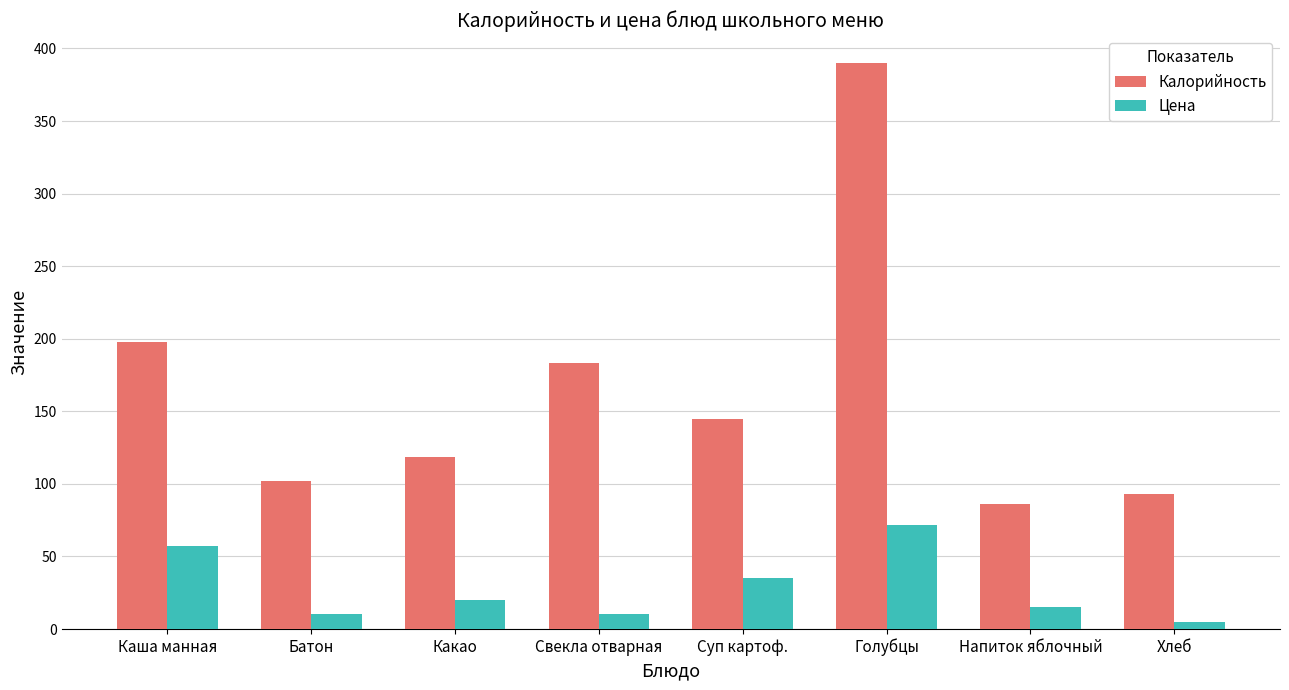

How many series are shown in this chart?

2